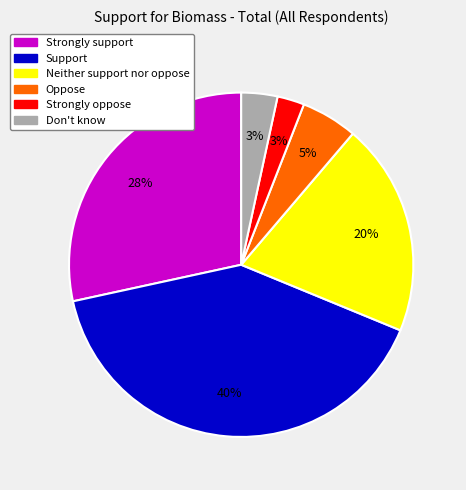

To the nearest percent, what portion does Support represent?

40%